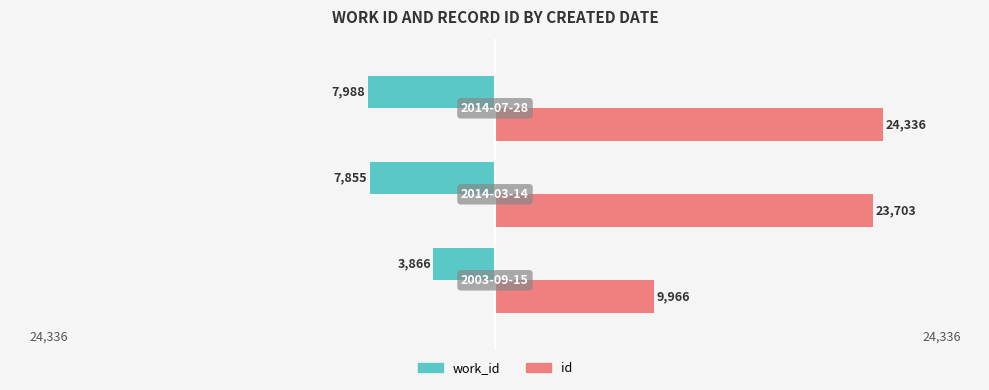

Which series has the largest total across all categories?

id